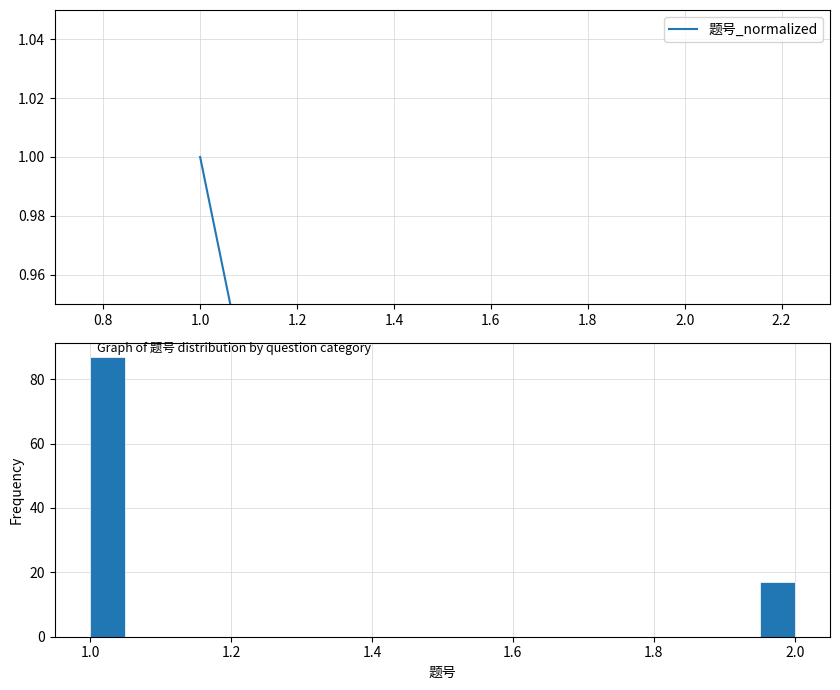

Around what value on the x-axis is the tallest bar? Give the approximate position of its centre, as read against the axis.

1.02